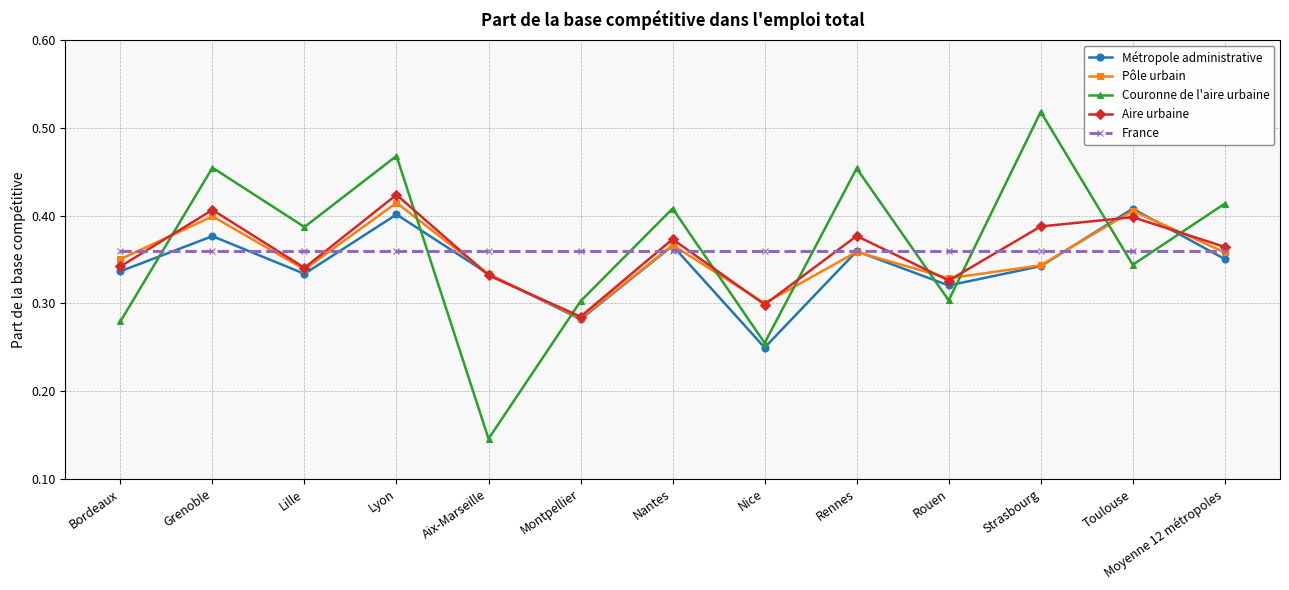

The value of Pôle urbain at Toulouse is 0.6. True or false?

False